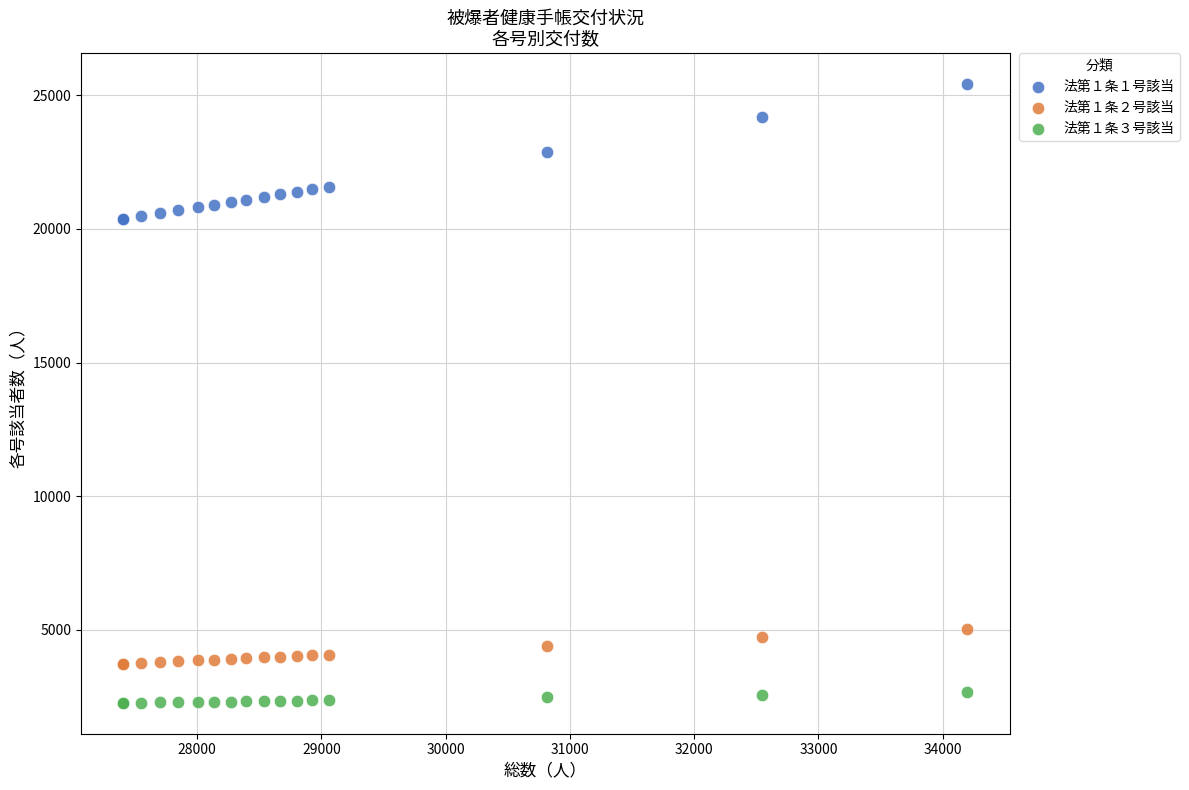

What are all the series names shown in the legend?

法第１条１号該当, 法第１条２号該当, 法第１条３号該当